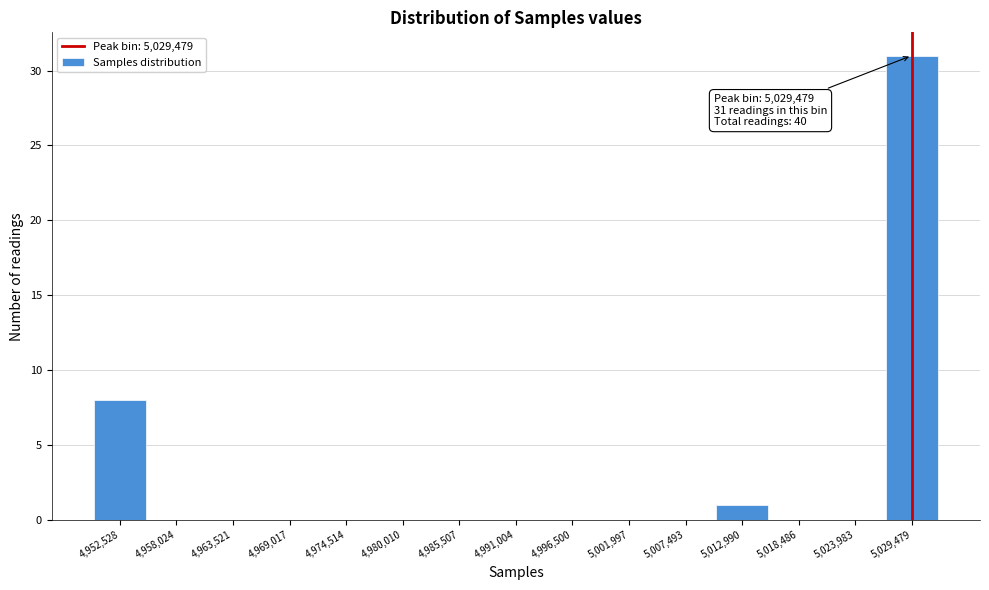

Over which range of the x-axis is the bar tallest?

5027000 to 5032000